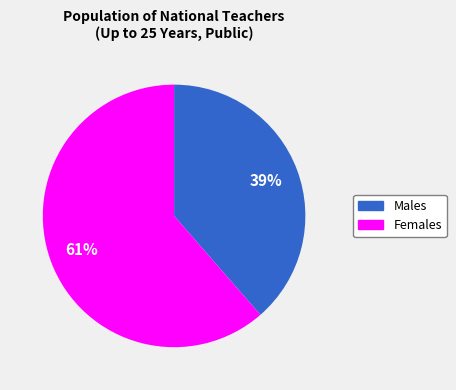

Count the number of slices in the pie.

2